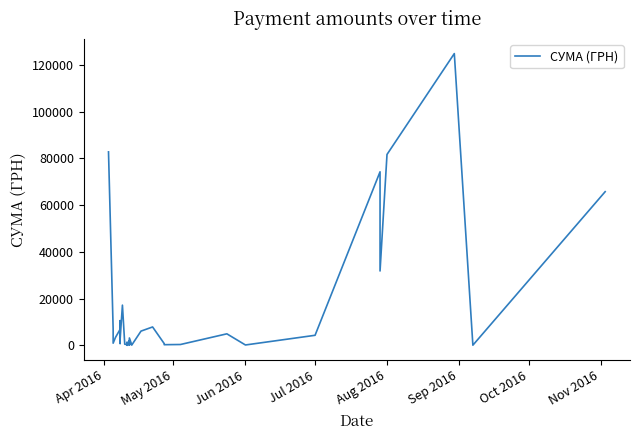

True or false: the data shows 464.1 at 16.

False